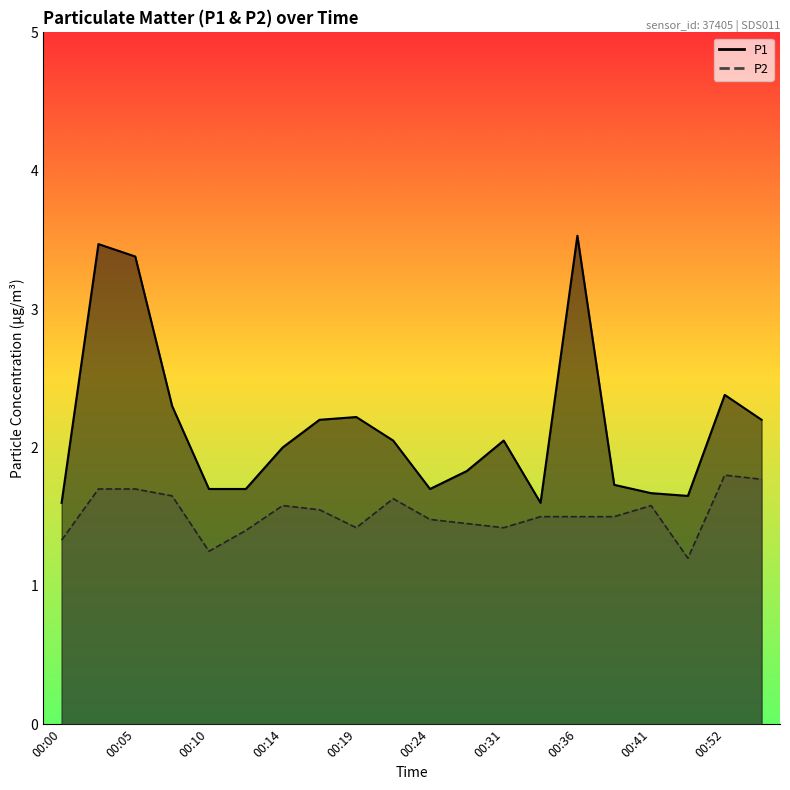

How many lines are shown in the chart?

2